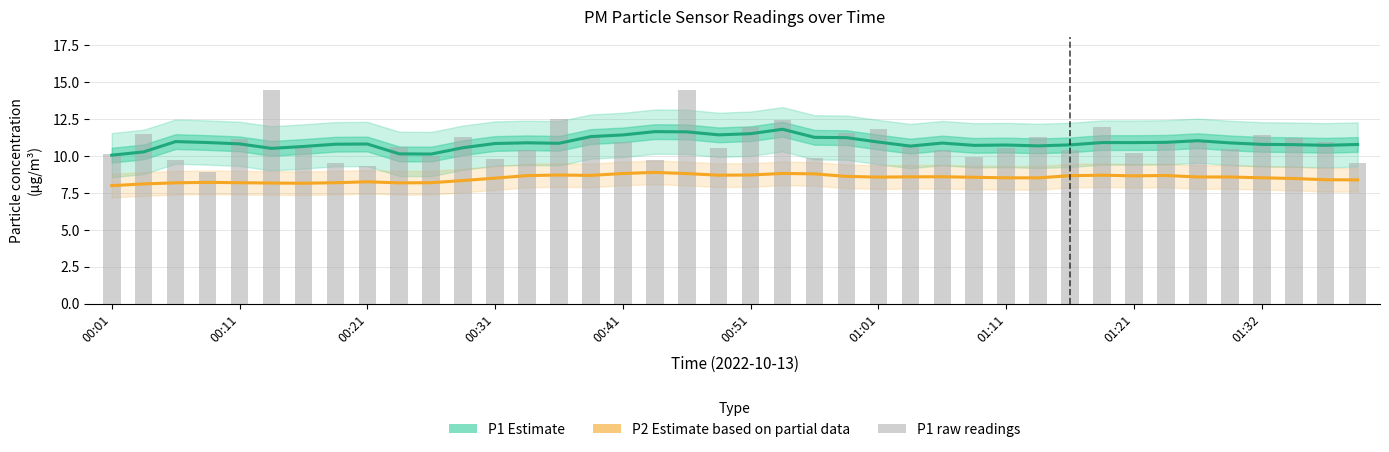

What is the sum of the P1 (Estimate) values at 19 and 39?

22.2